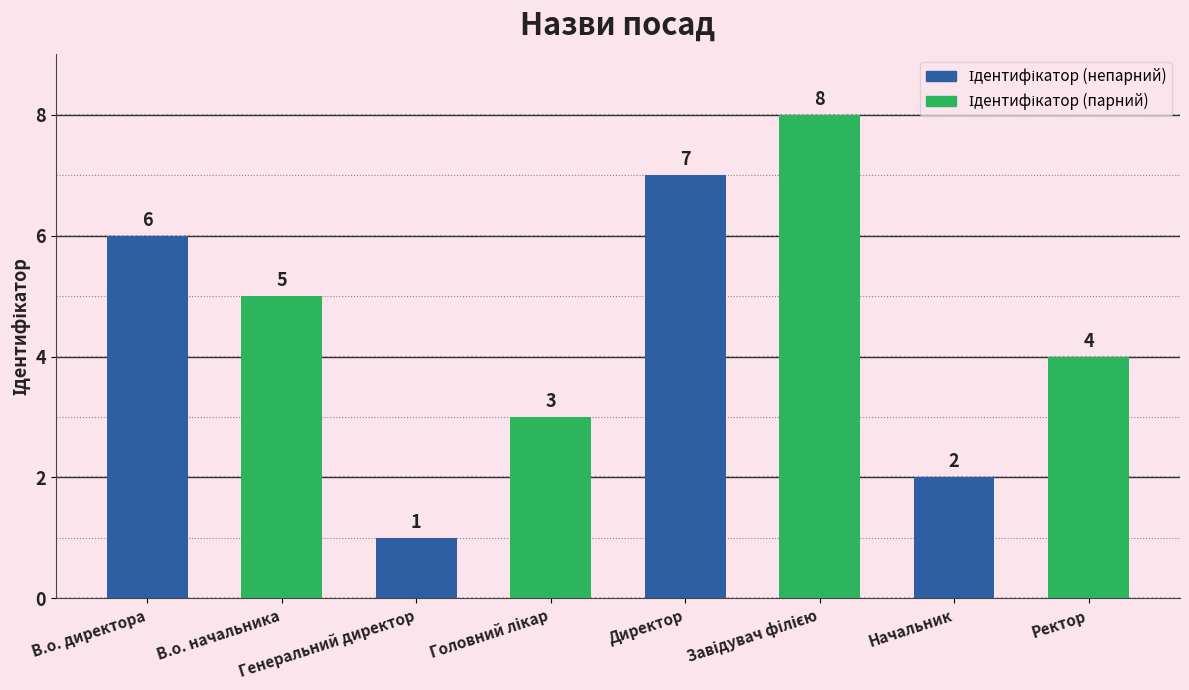

What is the value of the 4th bar from the left?

3